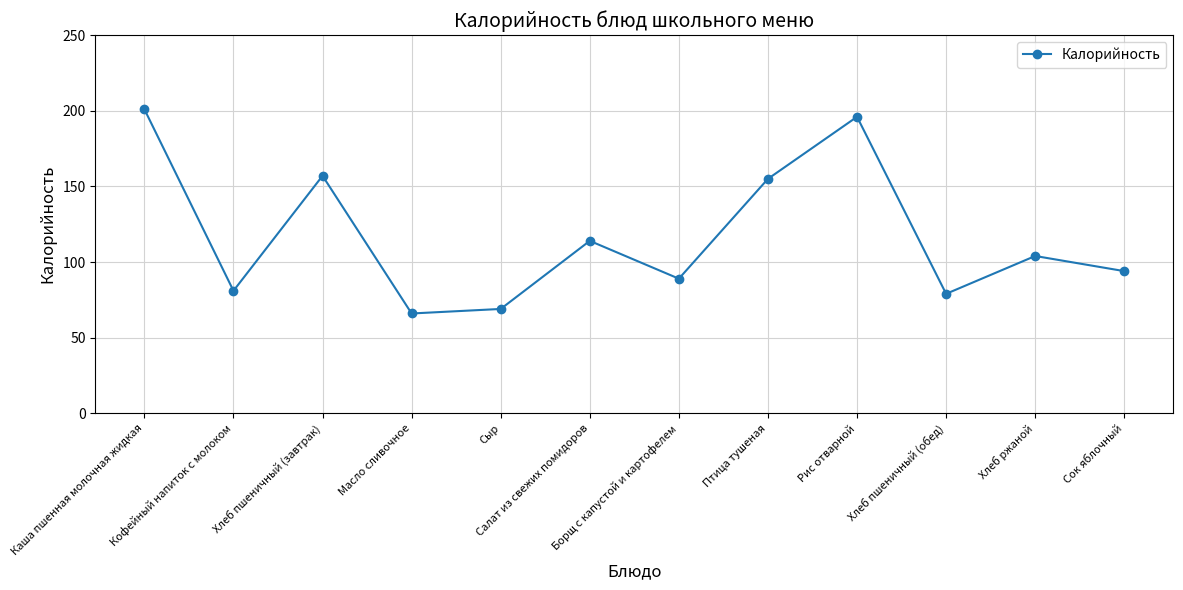

How many distinct data groups are displayed?

1